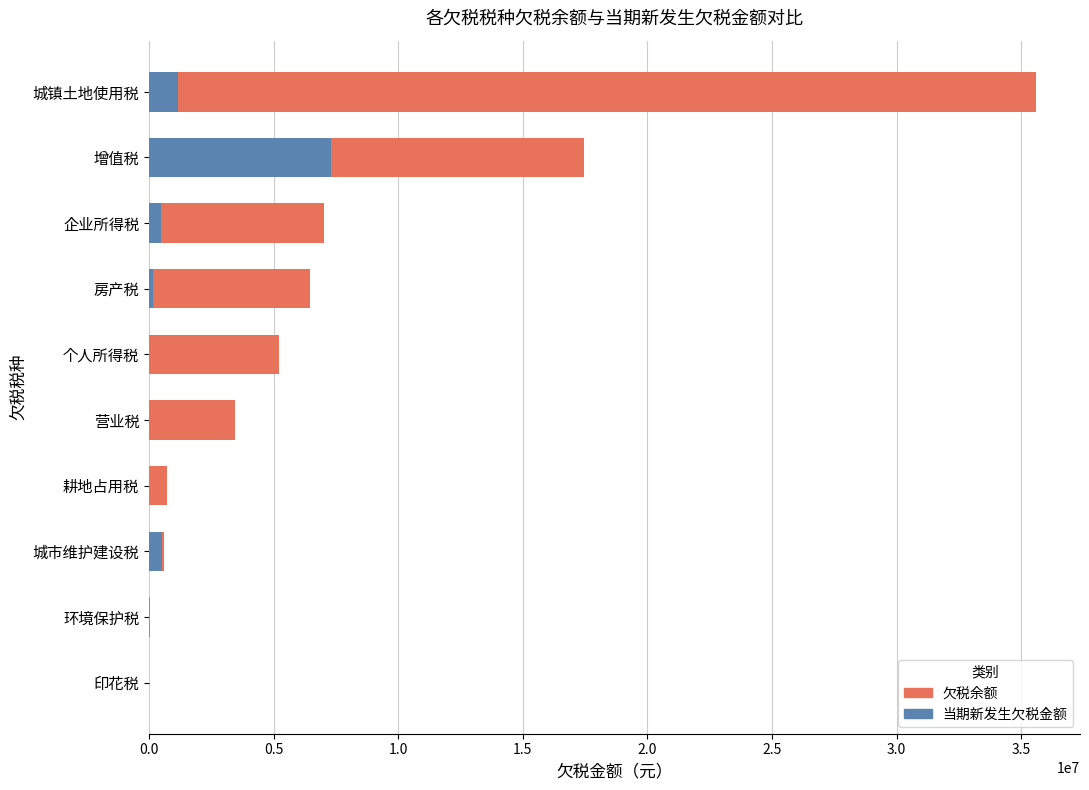

What is the difference between the second highest and second lowest values in the 欠税余额 series?

17449547.6